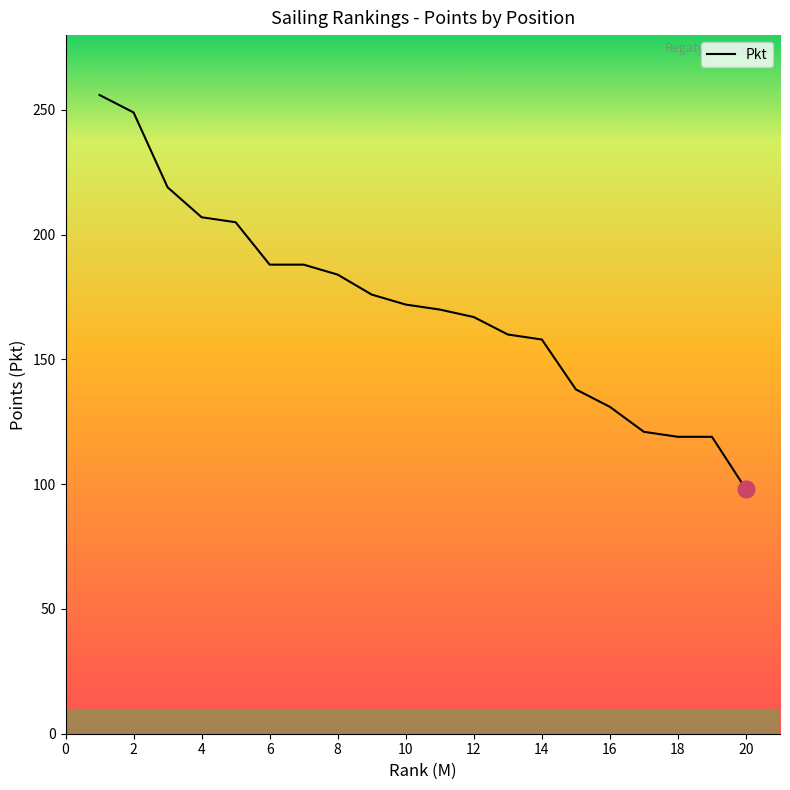

How many values are below 172?

10